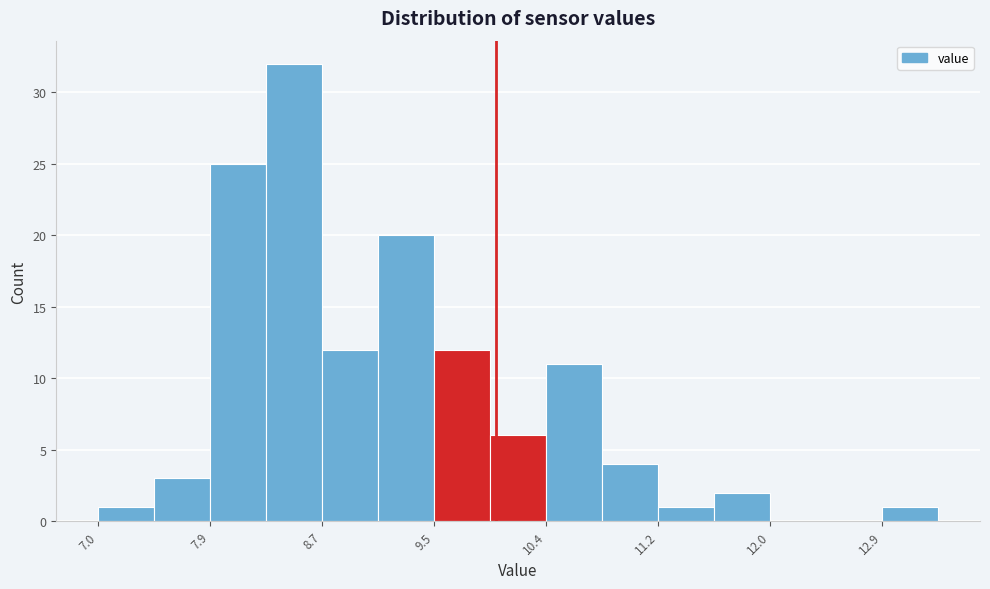

Reading left to right, transcribe this chart: for each bar, give the range it covers on the x-axis and its height. Neither the bar edges nor the heights are printed on the chart, so give them approximately, as read against the axes.

7.0 to 7.4: 1
7.4 to 7.9: 3
7.9 to 8.3: 25
8.3 to 8.7: 32
8.7 to 9.1: 12
9.1 to 9.5: 20
9.5 to 10.0: 12
10.0 to 10.4: 6
10.4 to 10.8: 11
10.8 to 11.2: 4
11.2 to 11.6: 1
11.6 to 12.0: 2
12.0 to 12.5: 0
12.5 to 12.9: 0
12.9 to 13.3: 1